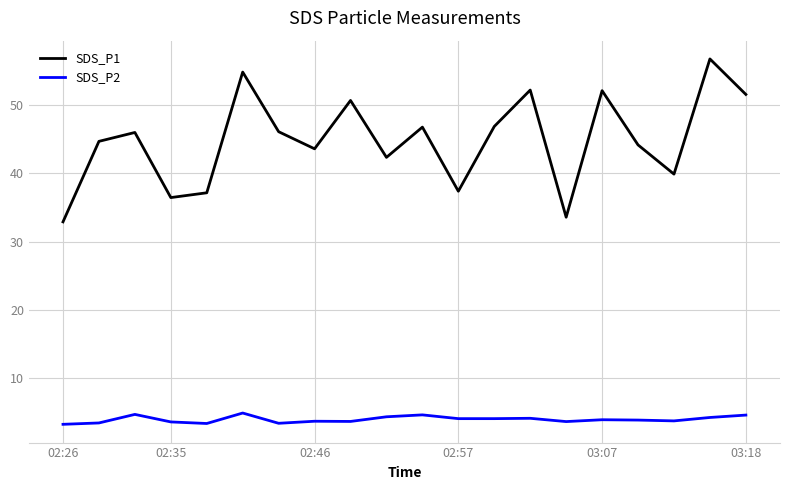

What is the difference between the maximum and minimum values in the SDS_P1 series?

23.8